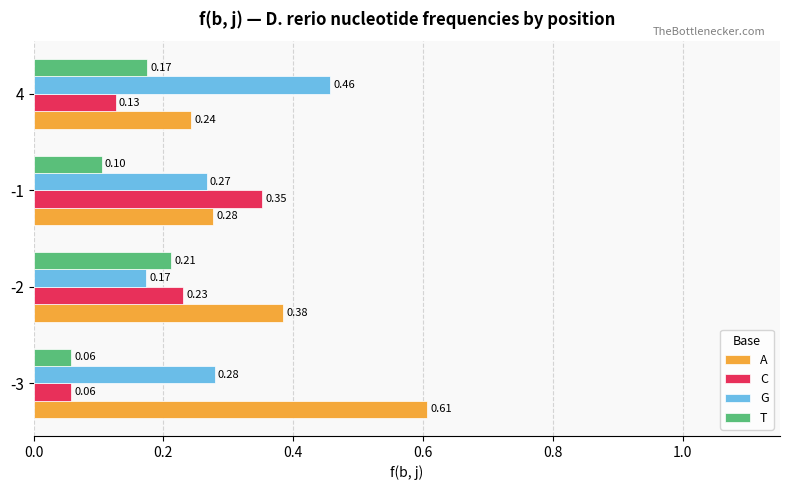

Where is A nearest to the value 0?

4